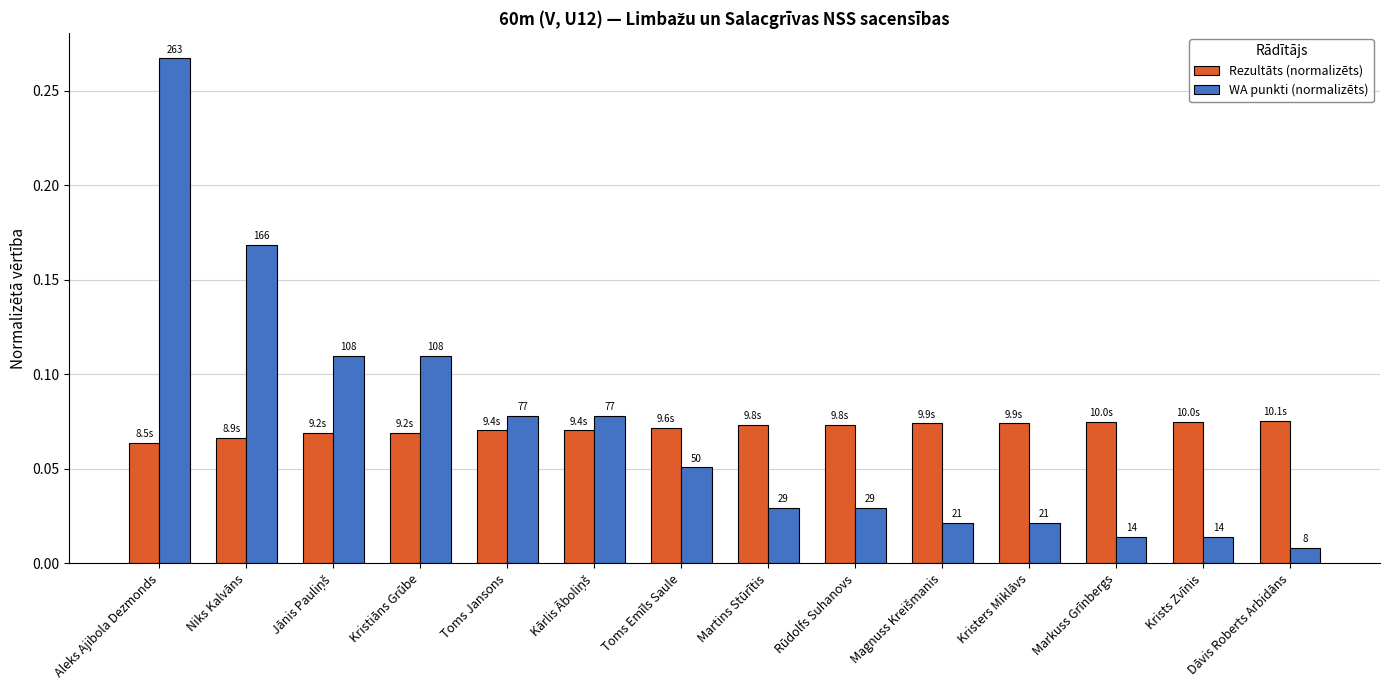

How many bars are there in total?

28